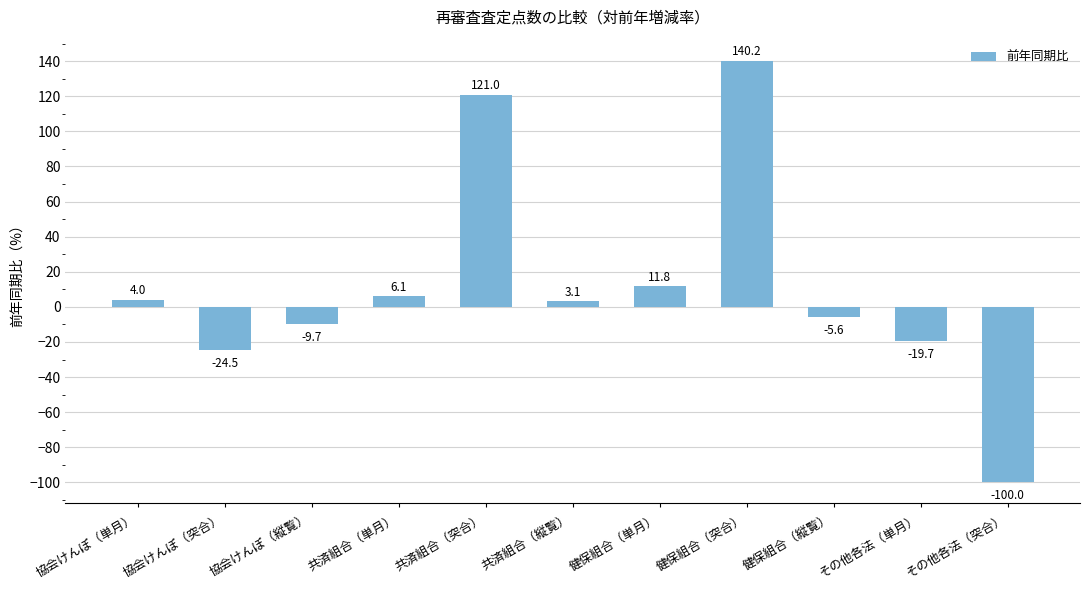

Approximately how many times larger is the value at 協会けんぽ（単月） compared to 健保組合（単月）?

0.3